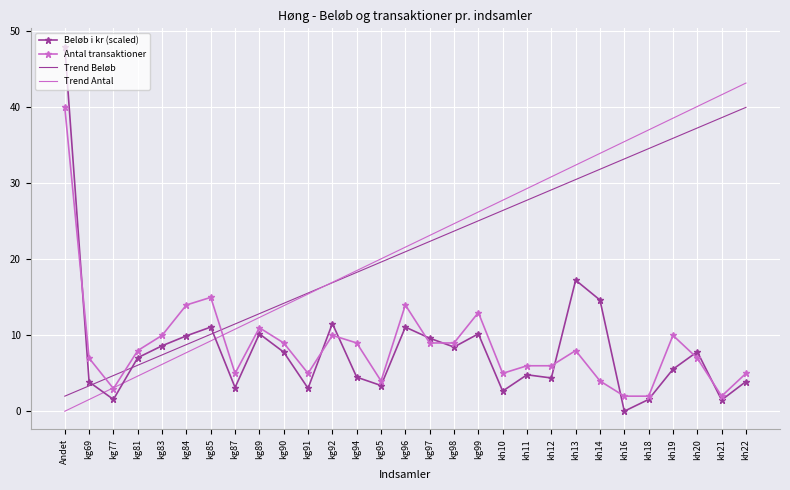

Is the value of Trend Antal at kh11 greater than the value of Antal transaktioner at kg84?

Yes